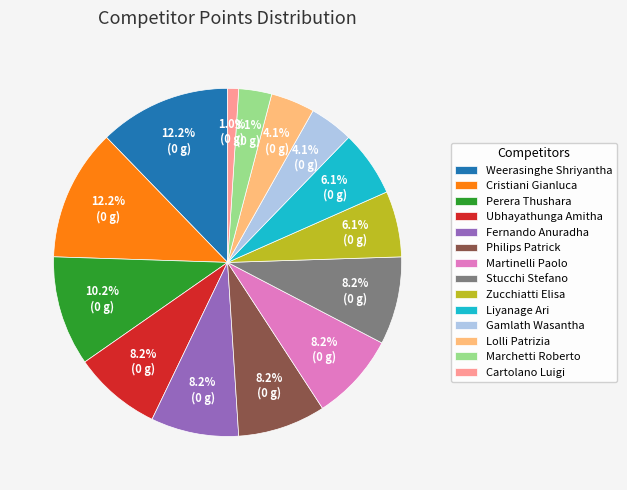

What is the smallest slice in the pie chart?

Cartolano Luigi